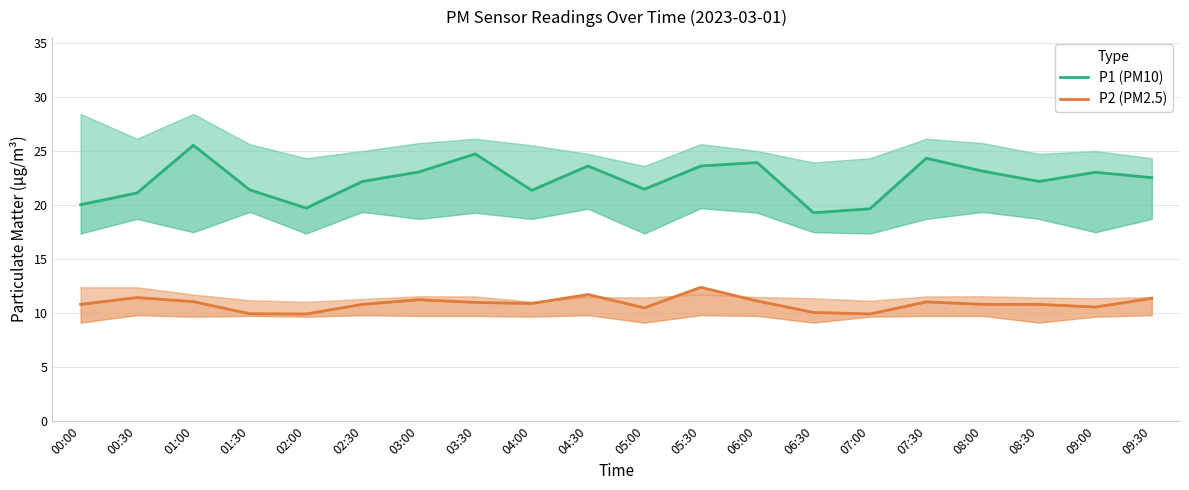

Between 02:30 and 06:30, which series saw the biggest shift?

P1 (PM10)